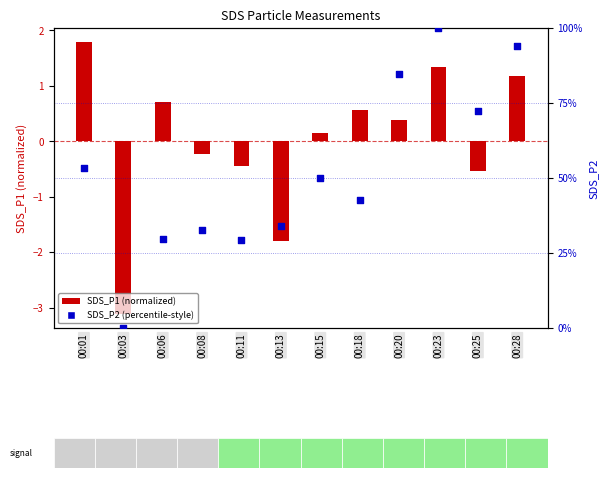

Is the value of SDS_P2 (percentile-style) at 00:11 greater than the value of SDS_P1 (normalized) at 00:20?

Yes